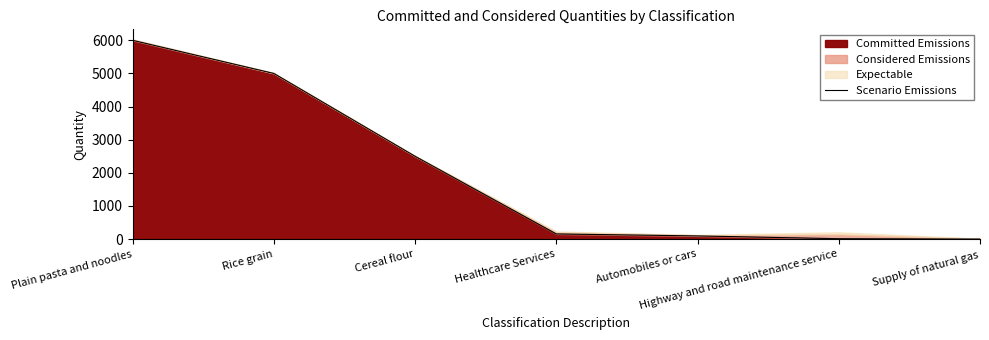

What is the value of the 1st point from the left?

6000